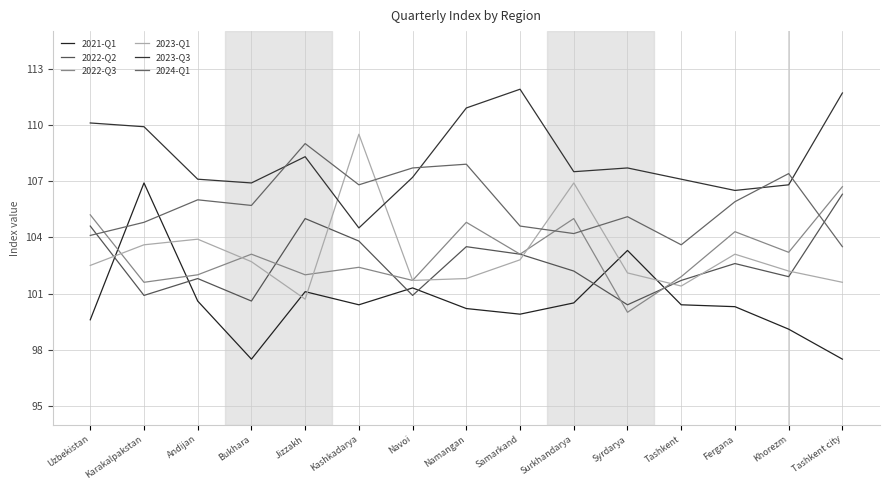

True or false: 2023-Q3 and 2021-Q1 intersect in this chart.

False